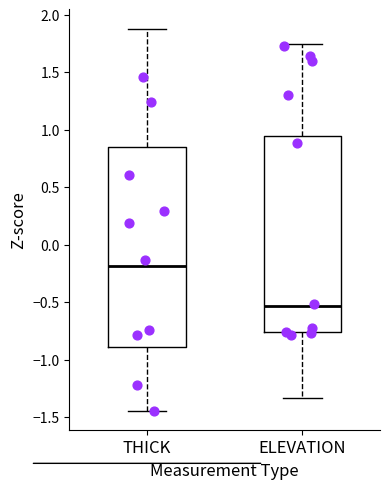

Which box has the lowest median line?

ELEVATION